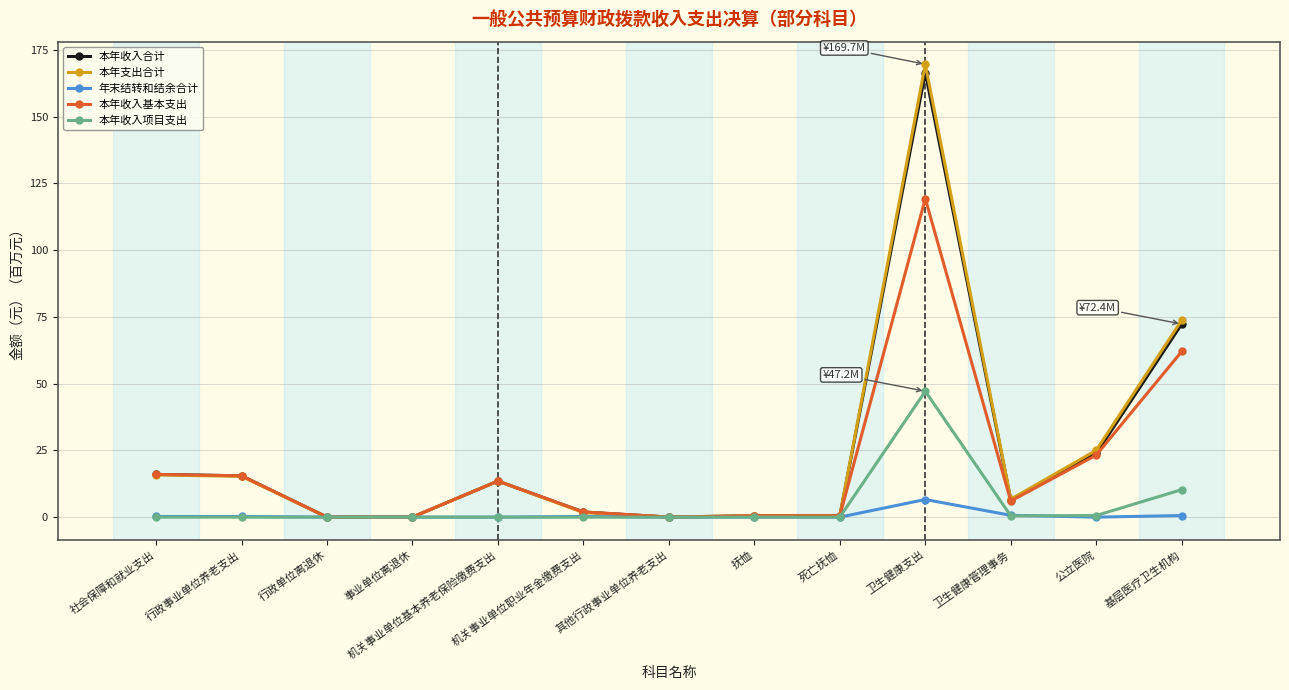

What is the label of the 3rd point from the left?

行政单位离退休